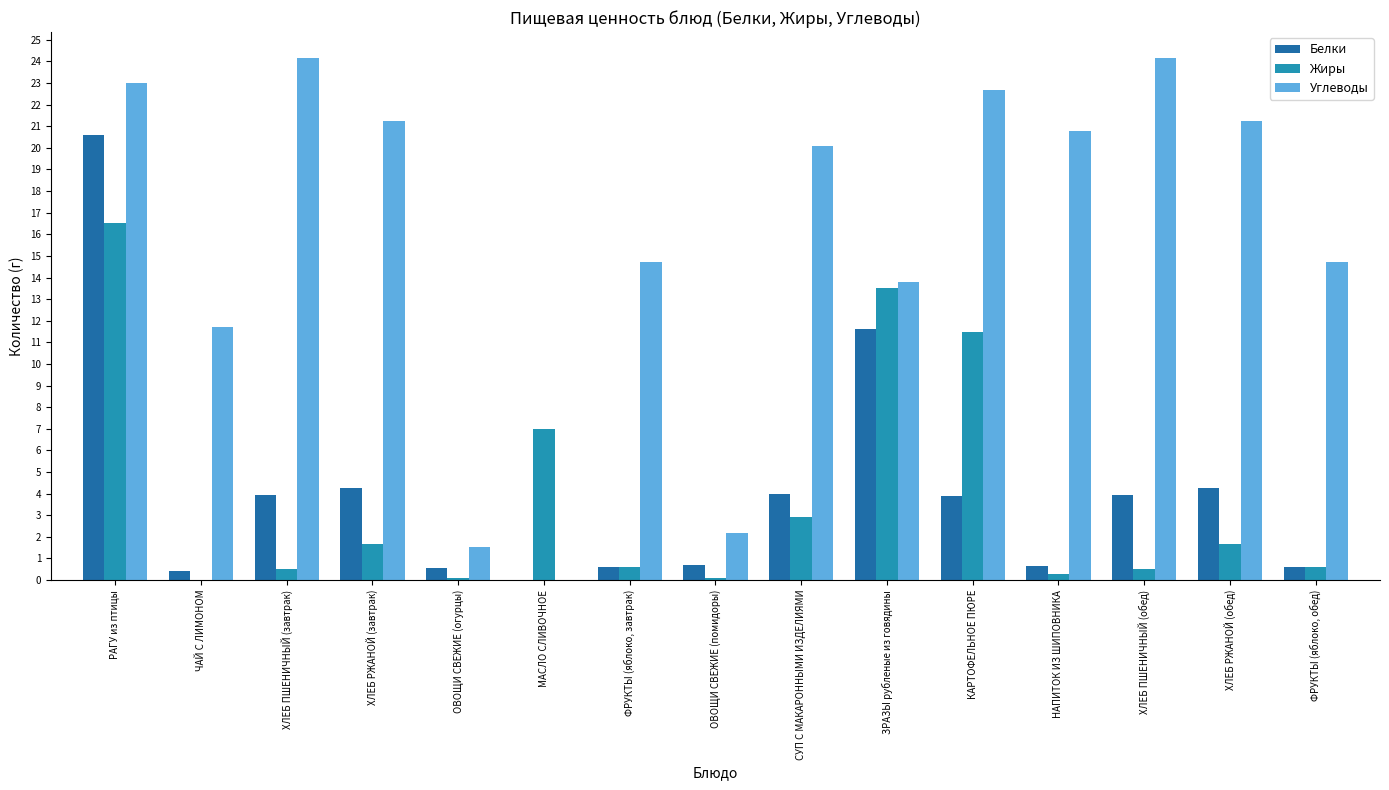

What is the difference between the Углеводы values at НАПИТОК ИЗ ШИПОВНИКА and ФРУКТЫ (яблоко, завтрак)?

6.1